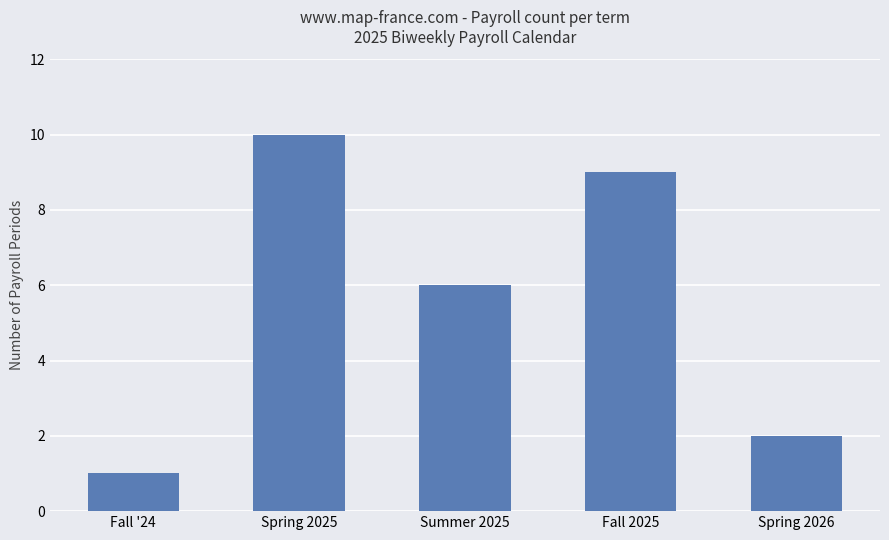

What is the value of the 3rd bar from the left?

6